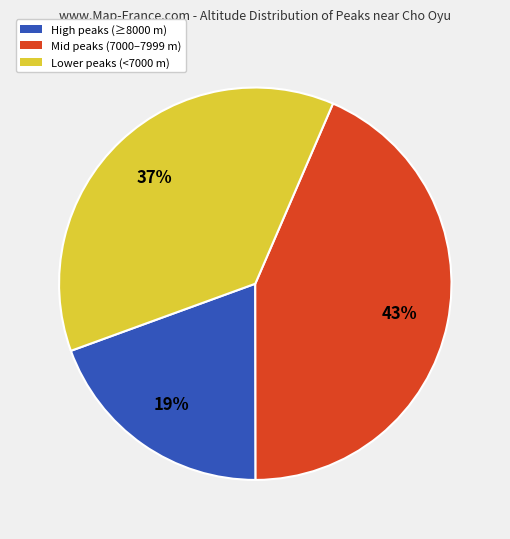

To the nearest percent, what is the average slice percentage?

33%